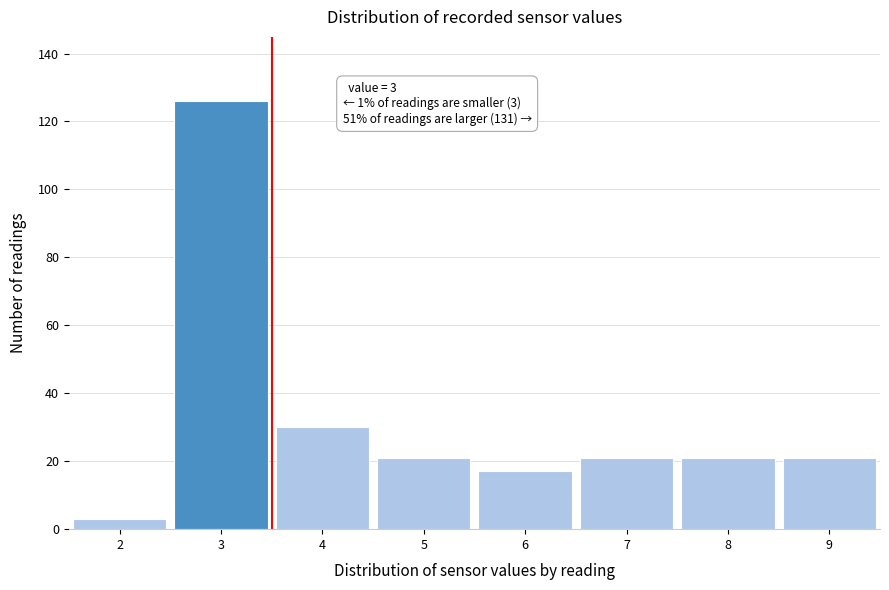

Which range on the x-axis has the tallest bar?

2.5 to 3.5